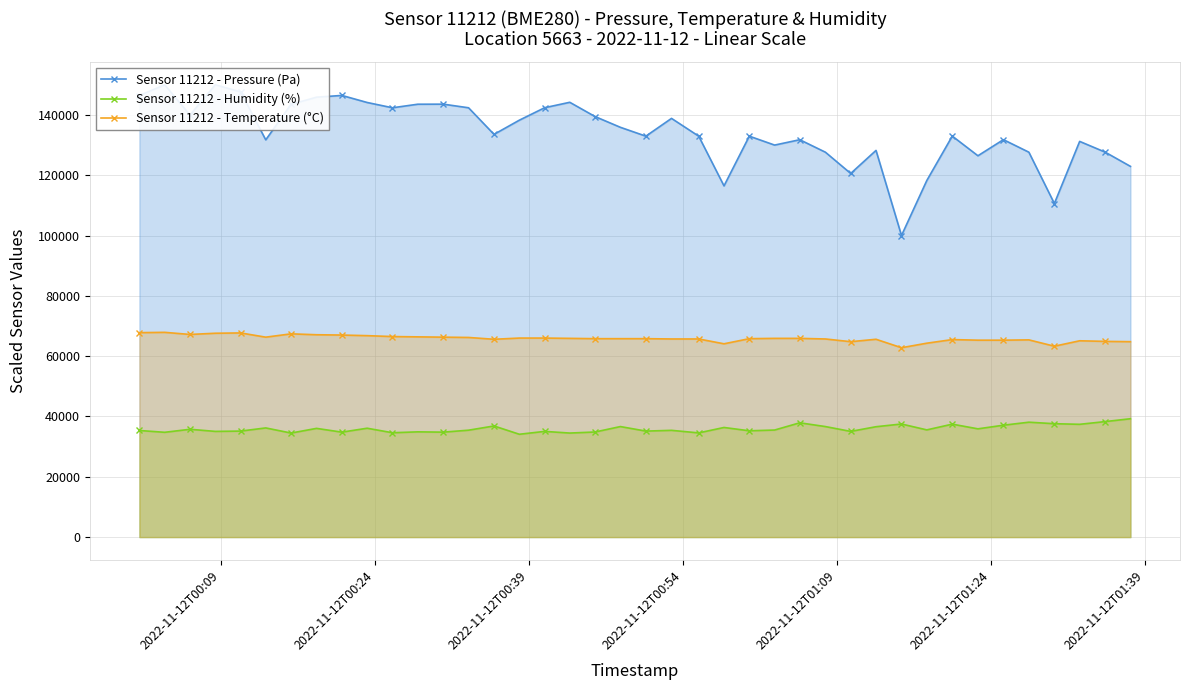

What is the value of the Sensor 11212 - Temperature (°C) point at the 11th from the left?

66500.0